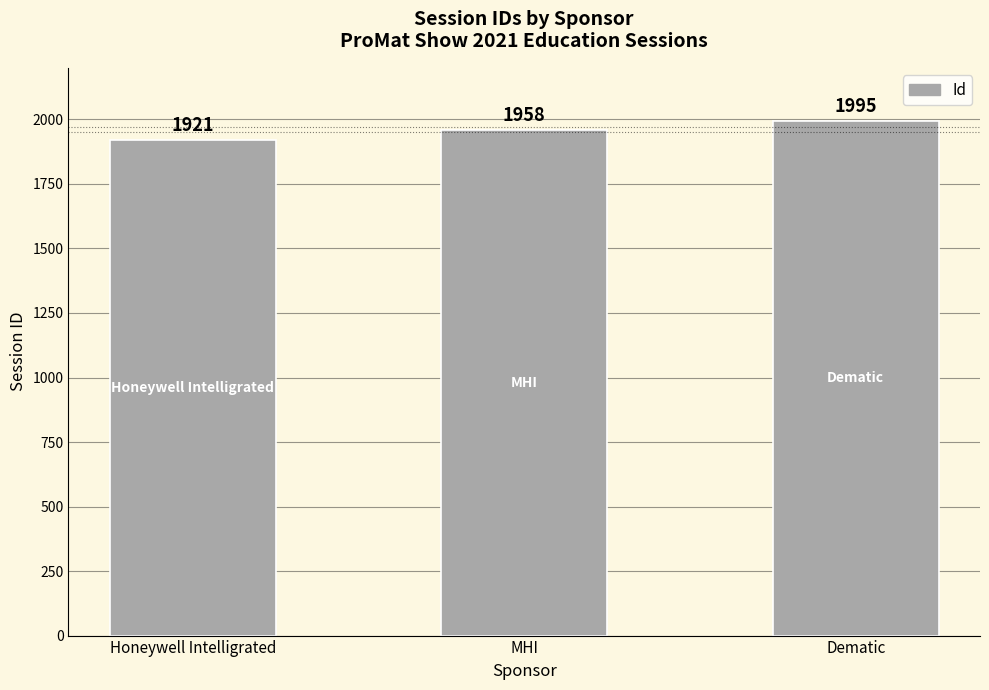

How many categories are shown in the chart?

3